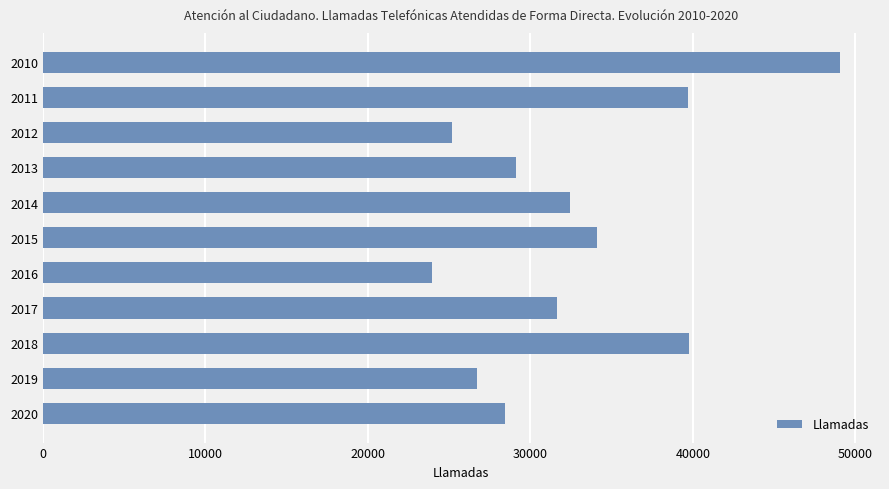

What is the approximate value at 2014, to the nearest 100?

32400